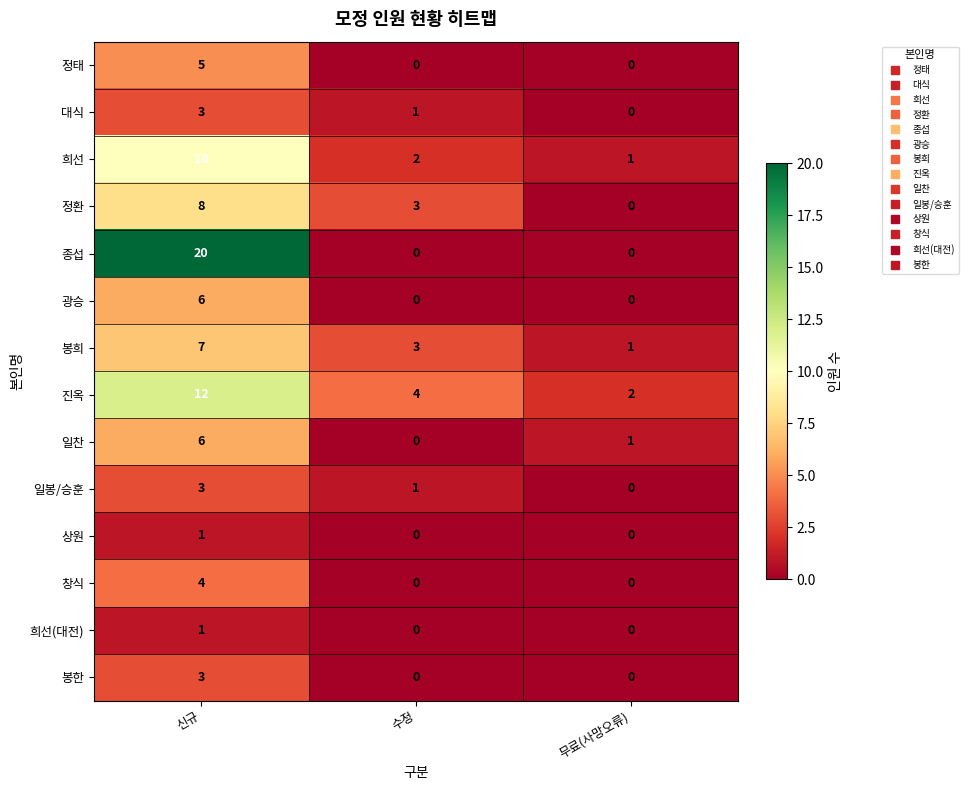

Which series has the largest total across all categories?

종섭